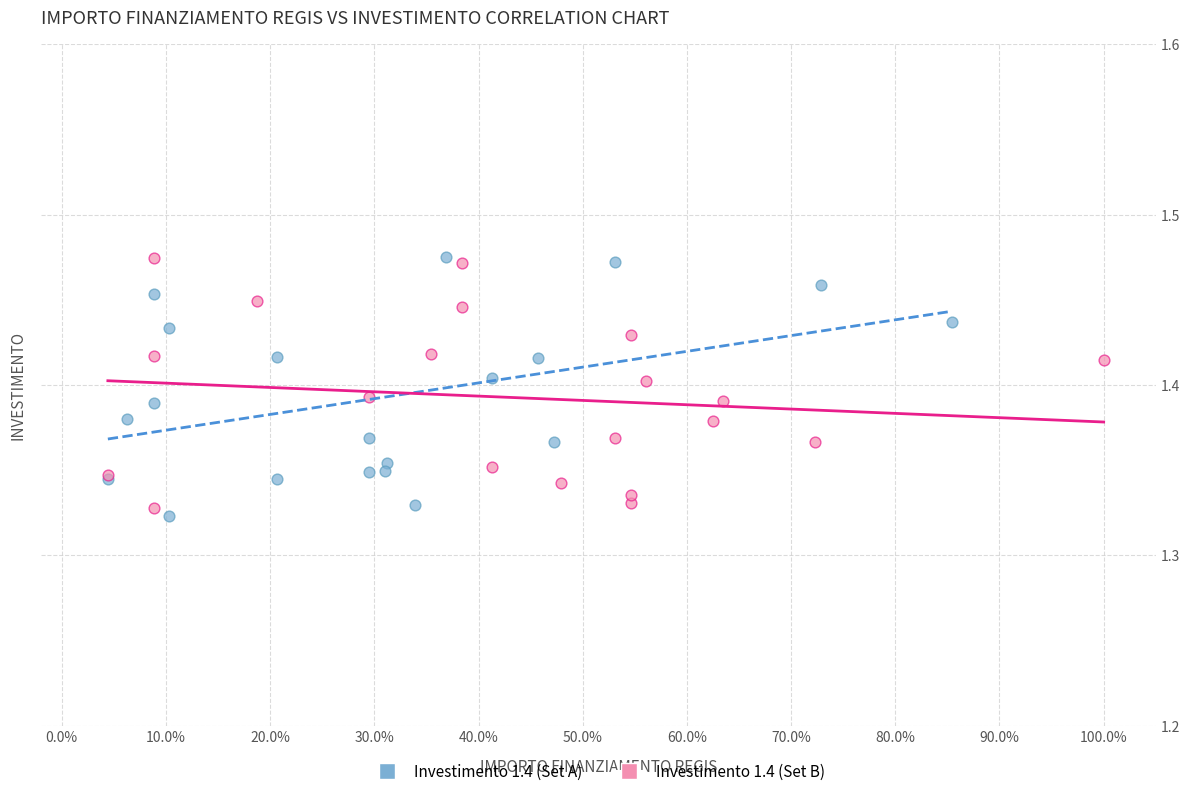

What are all the series names shown in the legend?

Investimento 1.4 (Set A), Investimento 1.4 (Set B)